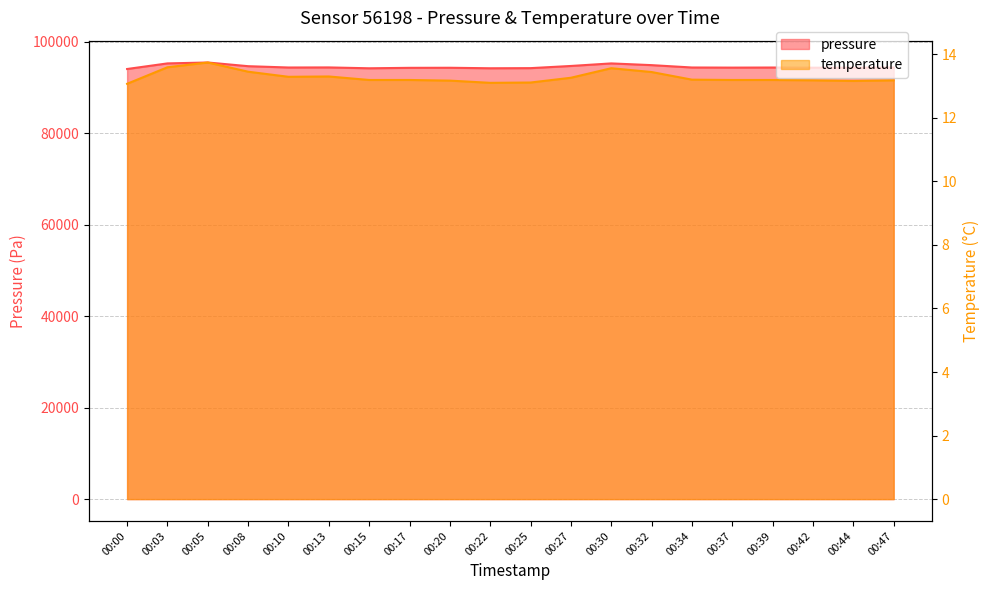

What is the sum of all temperature values?

265.6